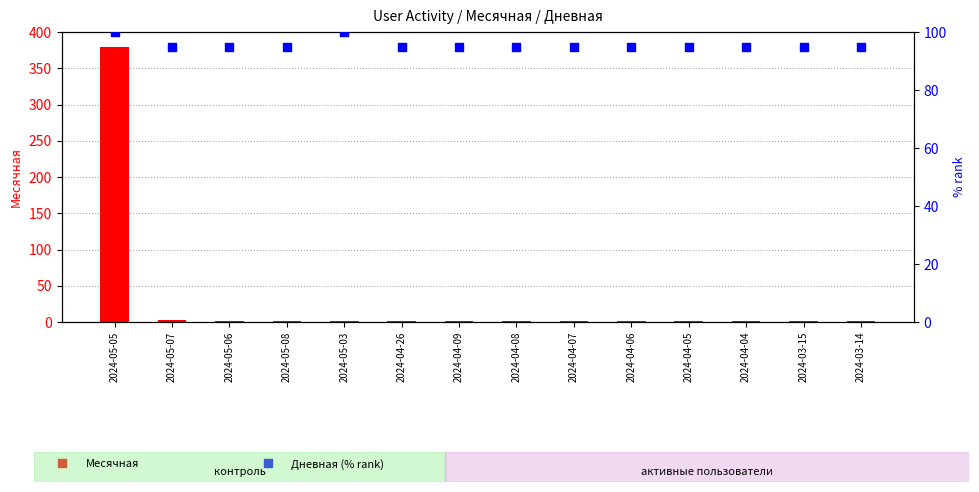

What are all the series names shown in the legend?

Месячная, Дневная (% rank)